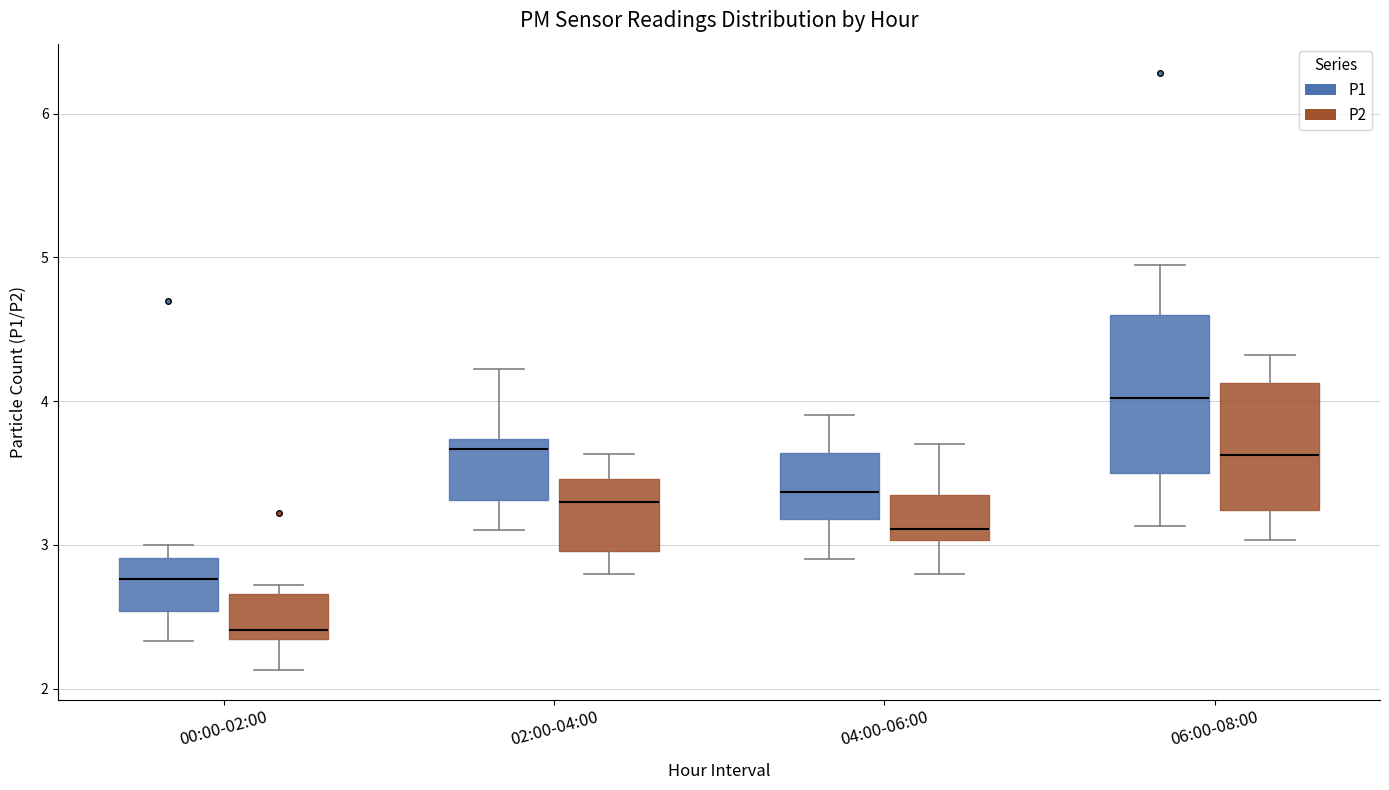

Where does the upper whisker of the box for 04:00-06:00 (P2) end on the y-axis? The values are not printed on the chart, so give them approximately, as read against the axis.

3.7